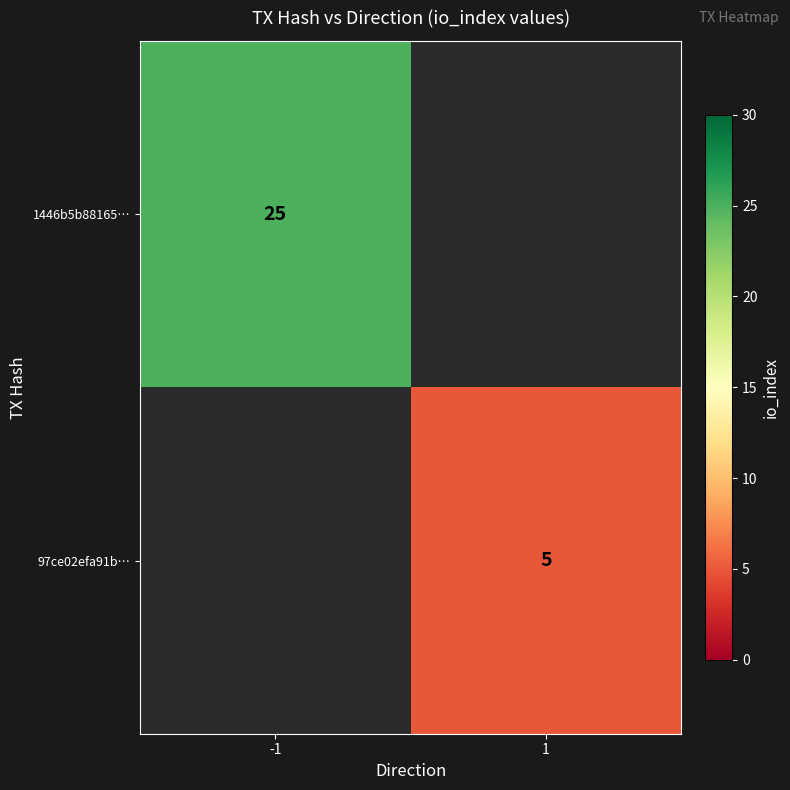

The 1446b5b88165… series shows 39 at -1. True or false?

False